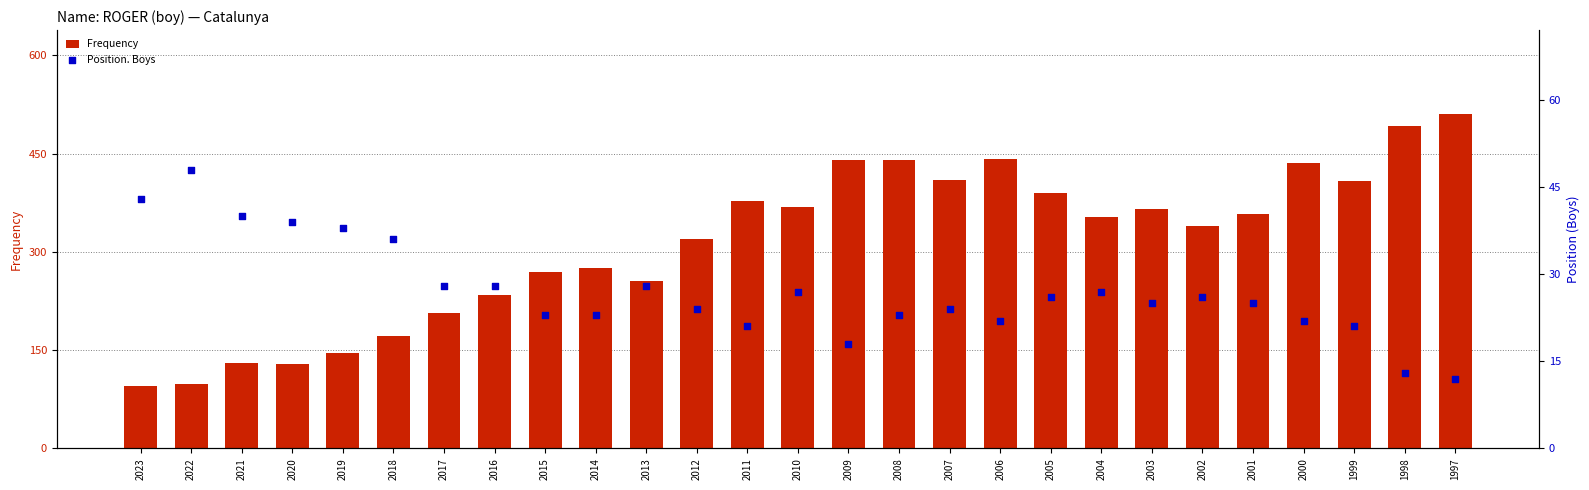

What is the total value across all series at 2010?

395